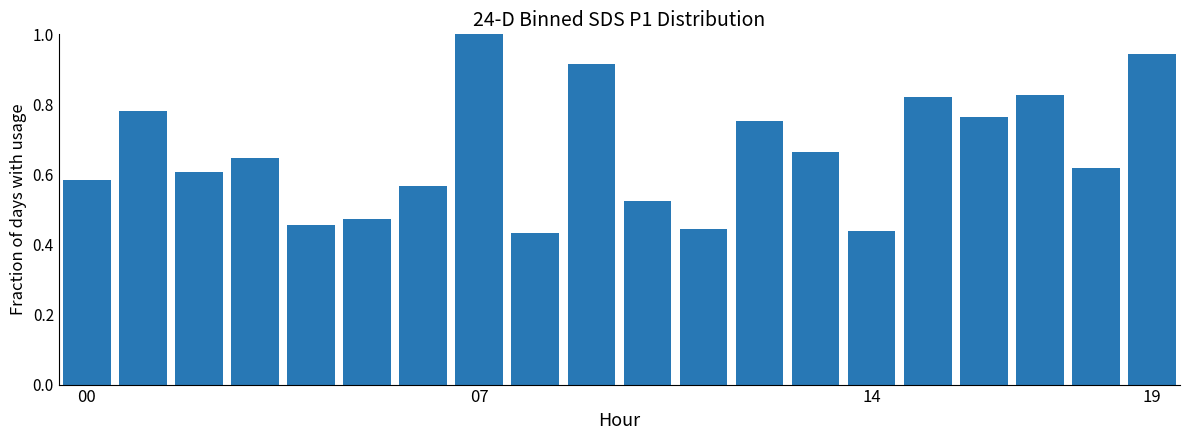

Are the bars grouped side by side (vs. stacked)?

No